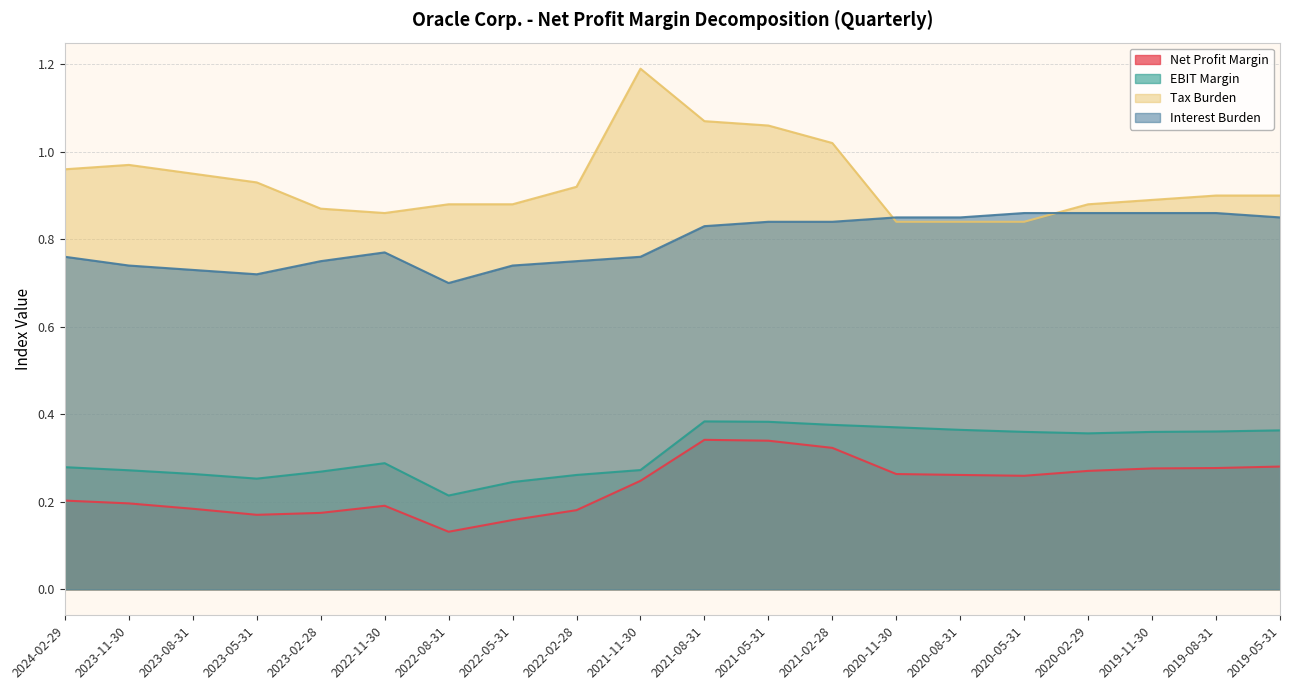

True or false: Interest Burden has a value of 0.8 at 2019-05-31.

True